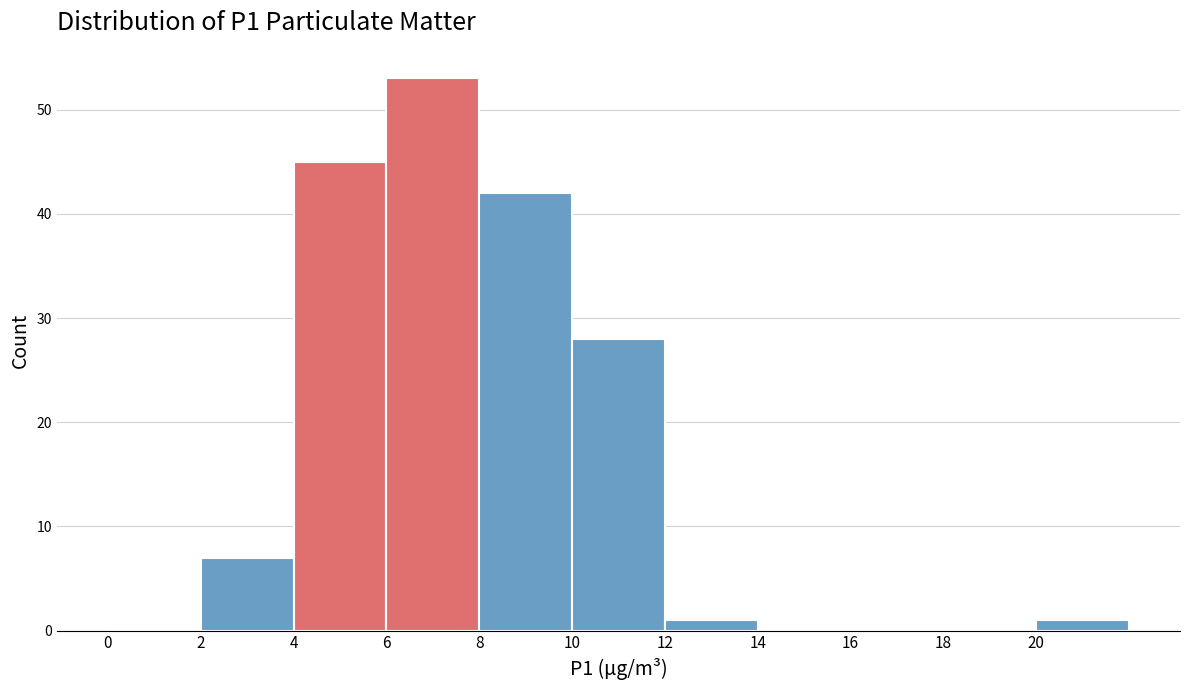

What is the height of the bar covering 2 to 4 on the x-axis? The values are not printed on the chart, so give them approximately, as read against the axis.

7